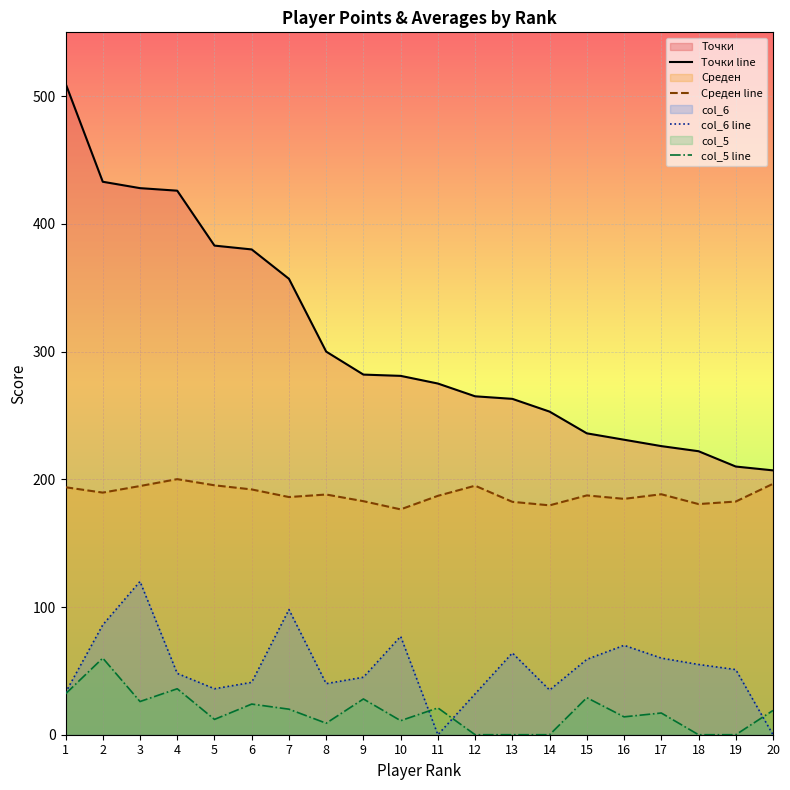

True or false: col_6 line and Среден line cross at least once.

False